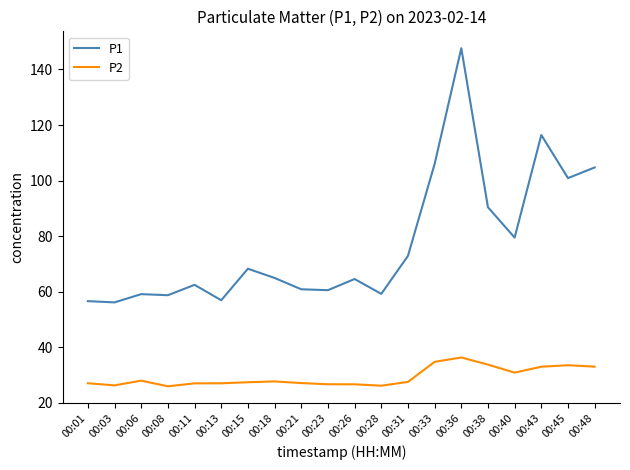

True or false: P1 has a value of 68.2 at 00:15.

True